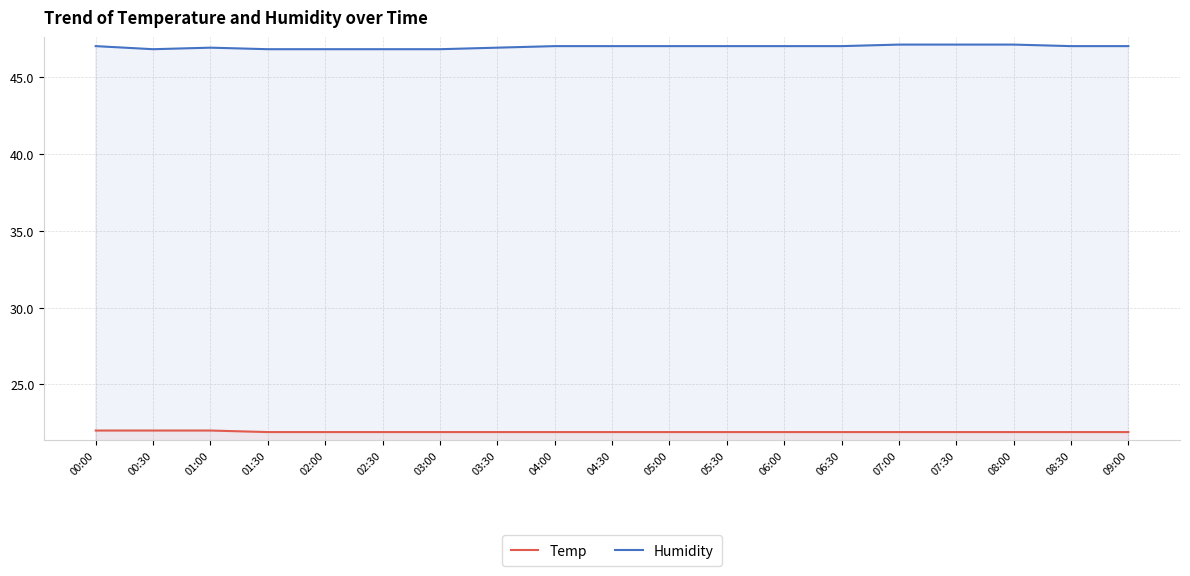

Which label corresponds to the largest value in the chart?

07:00